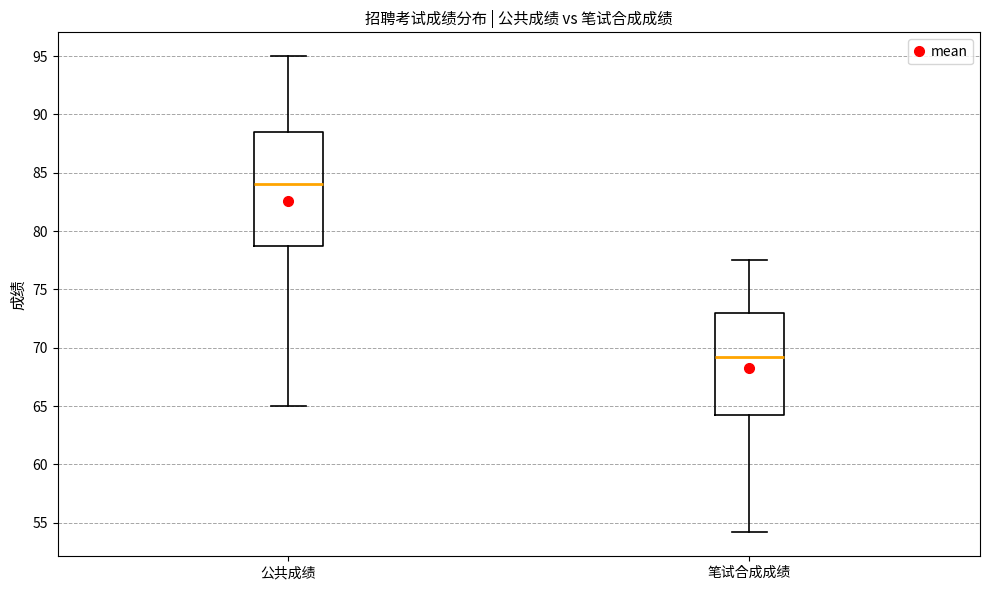

Reading left to right, transcribe this box plot: for each box, give where its median line is, the range the box spans, and where its two whiskers end, as read against the y-axis. The values are not printed on the chart, so give them approximately, as read against the axis.

公共成绩: median 84.0, box 79.0 to 88.5, whiskers 65.0 to 95.0
笔试合成成绩: median 69.0, box 64.5 to 73.0, whiskers 54.0 to 77.5